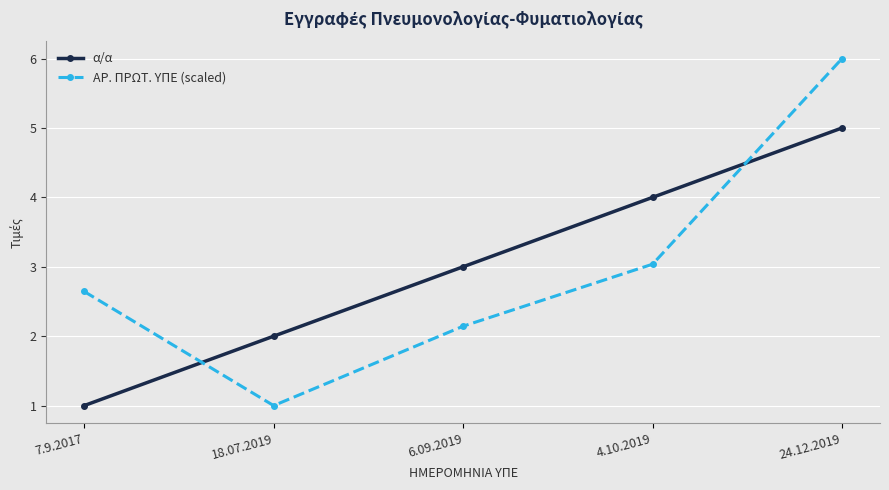

How many times do ΑΡ. ΠΡΩΤ. ΥΠΕ (scaled) and α/α cross each other?

2